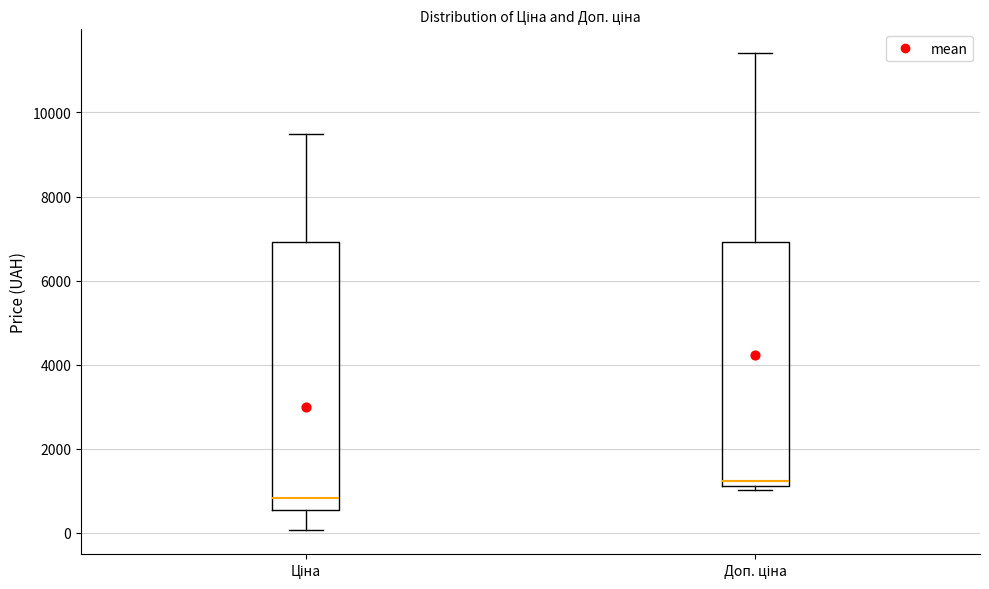

Where is the lower edge of the box for Доп. ціна on the y-axis? The values are not printed on the chart, so give them approximately, as read against the axis.

1200